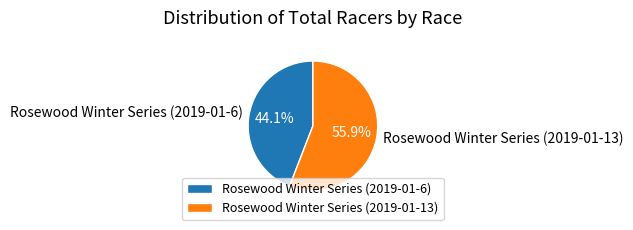

How many segments does this pie chart have?

2